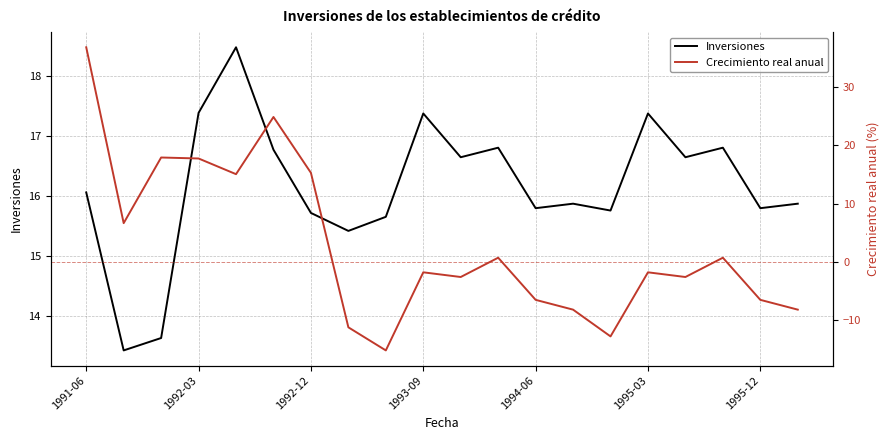

Where does the Inversiones series first go above 16?

1991-06